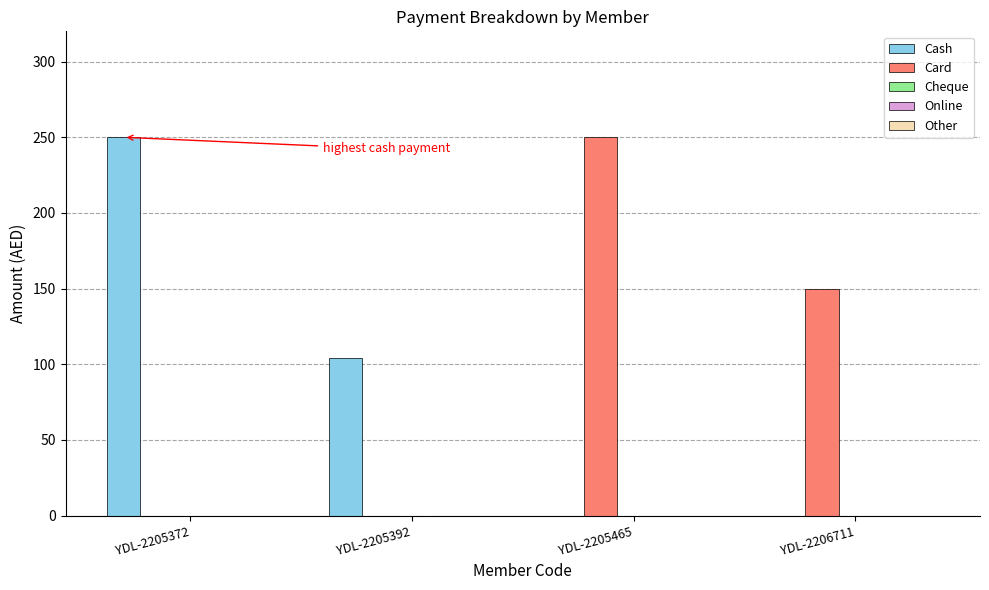

What is the sum of all Card values?

400